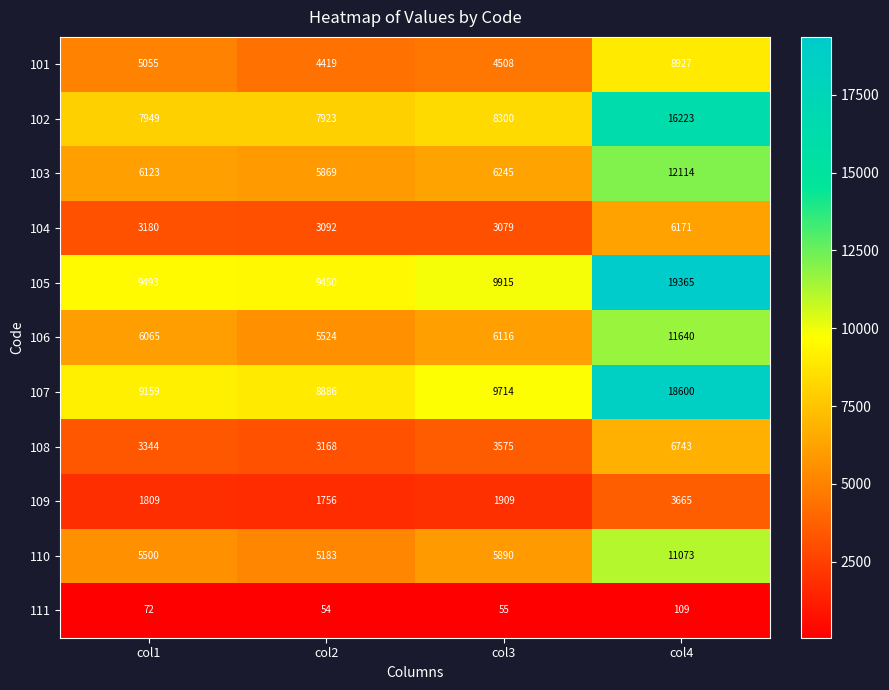

Which category has the highest value across all series?

col4